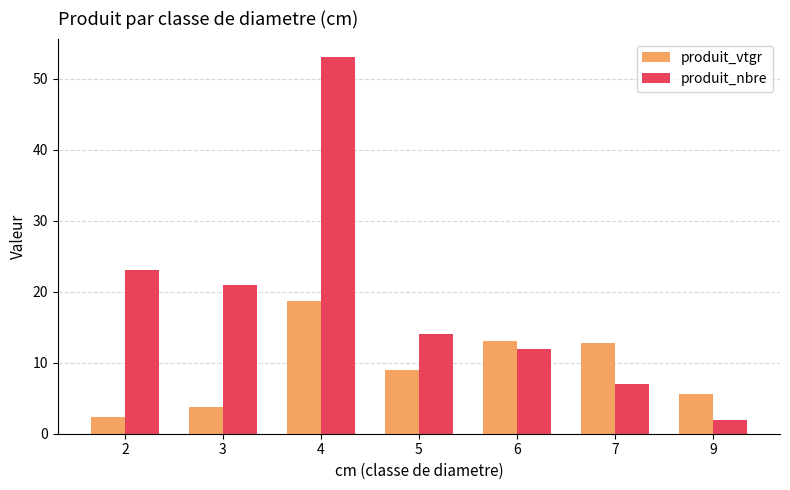

List the series in order of their overall mean, lowest first.

produit_vtgr, produit_nbre